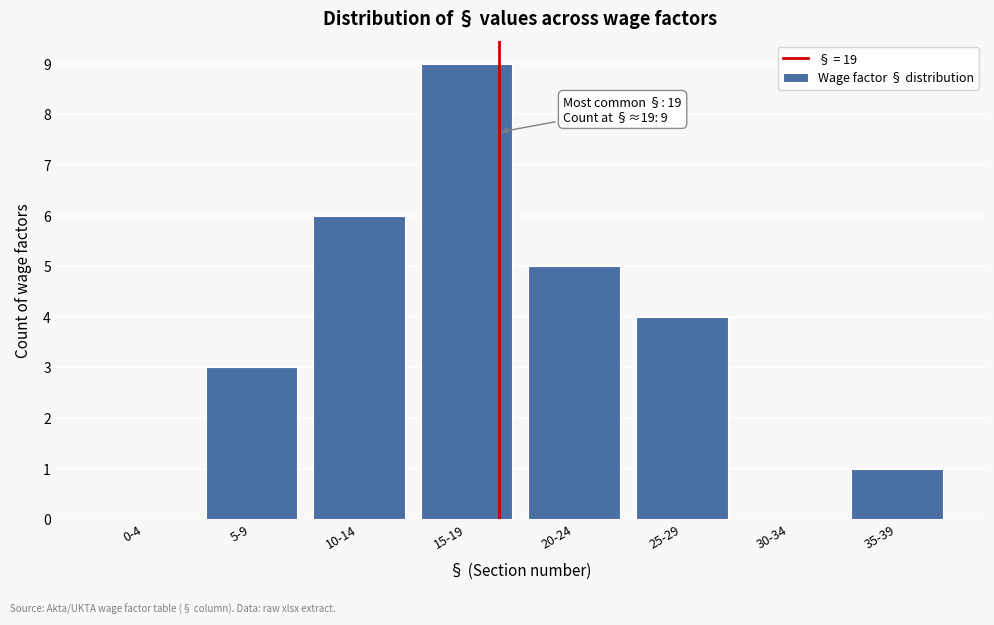

Reading left to right, transcribe all the data shown in this chart.

0-4=0	5-9=3	10-14=6	15-19=9	20-24=5	25-29=4	30-34=0	35-39=1